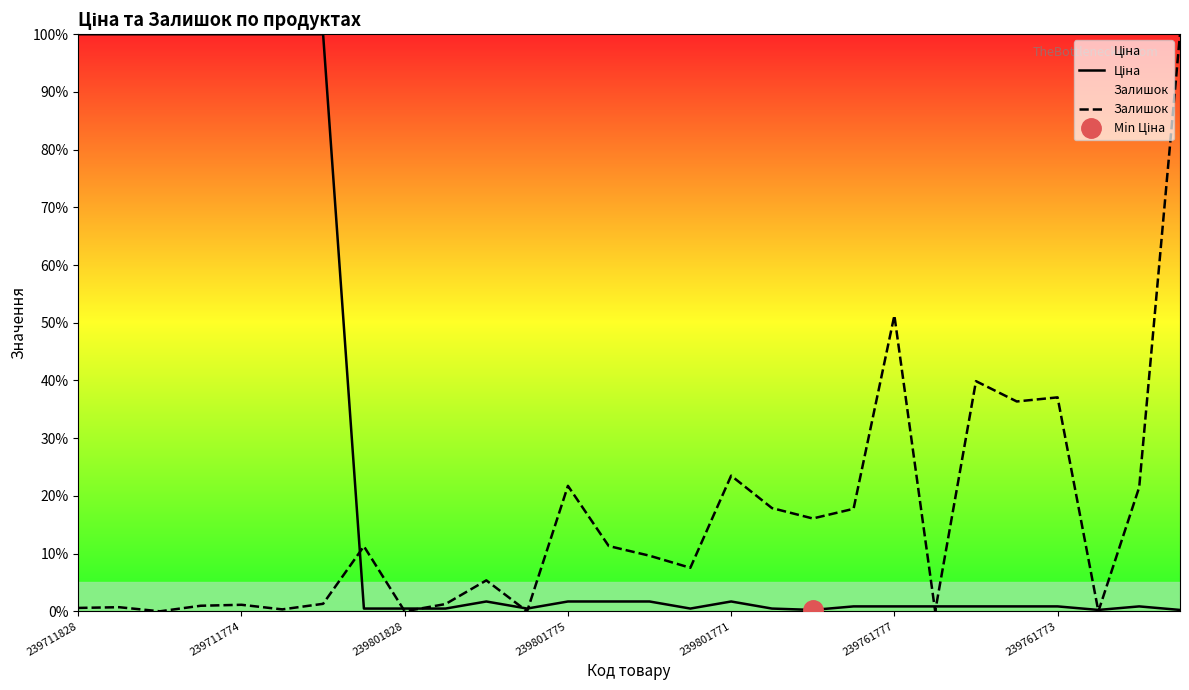

What is the highest value of the Залишок series?

100.0